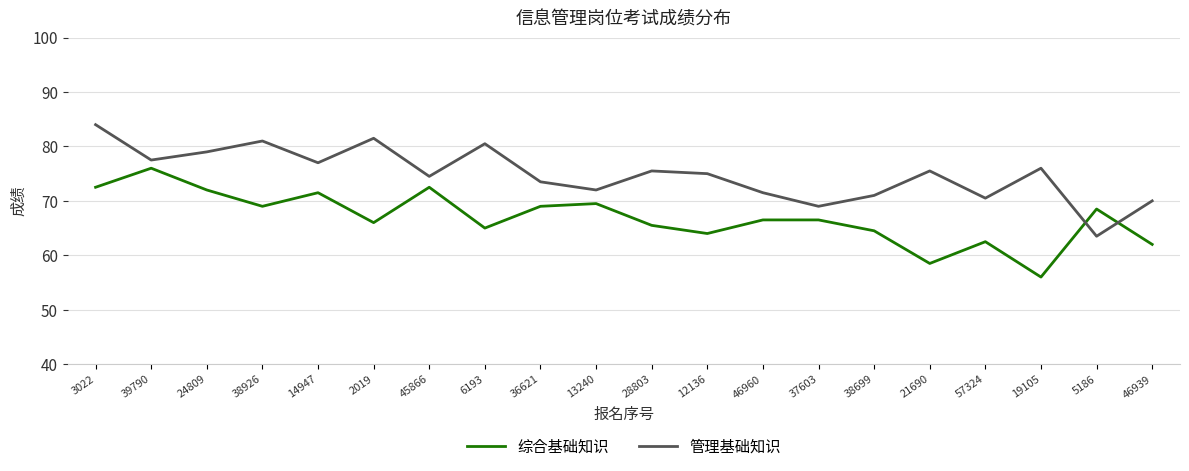

Reading right to left, extract all data points from this chart.

综合基础知识: 62.0	68.5	56.0	62.5	58.5	64.5	66.5	66.5	64.0	65.5	69.5	69.0	65.0	72.5	66.0	71.5	69.0	72.0	76.0	72.5
管理基础知识: 70.0	63.5	76.0	70.5	75.5	71.0	69.0	71.5	75.0	75.5	72.0	73.5	80.5	74.5	81.5	77.0	81.0	79.0	77.5	84.0